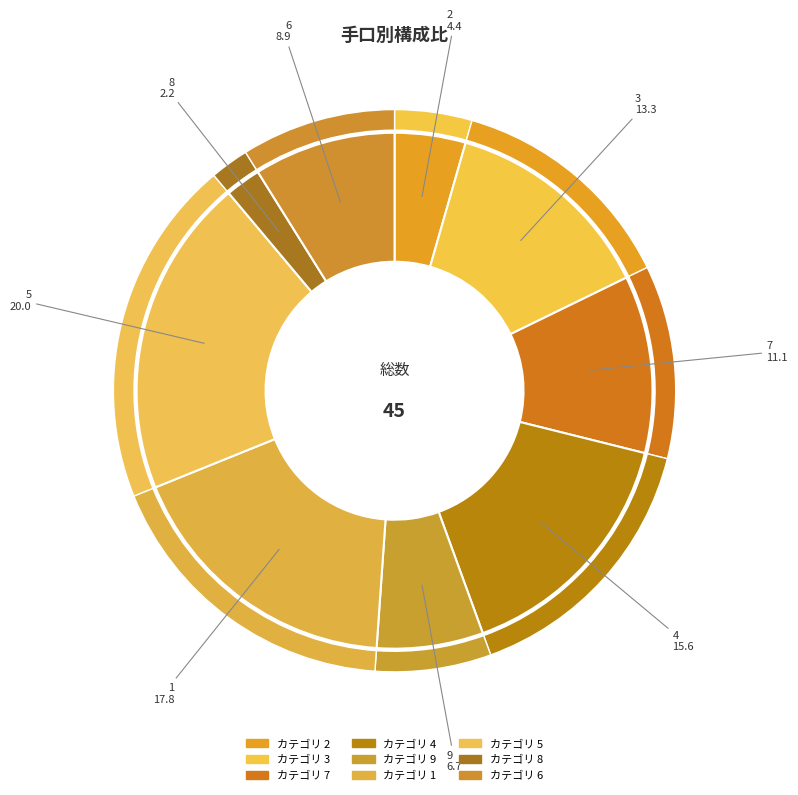

Do 8 and 9 together represent more than half of the pie?

No